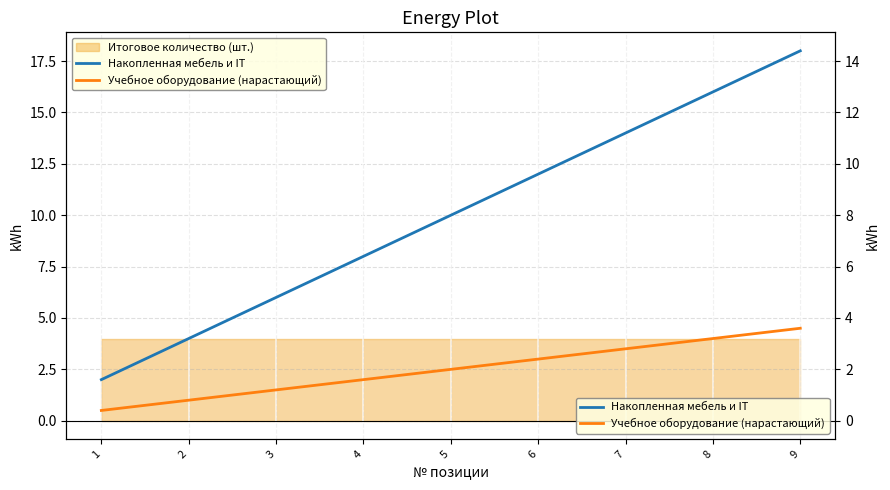

What is the difference between the maximum and minimum values in the Накопленная мебель и IT series?

16.0